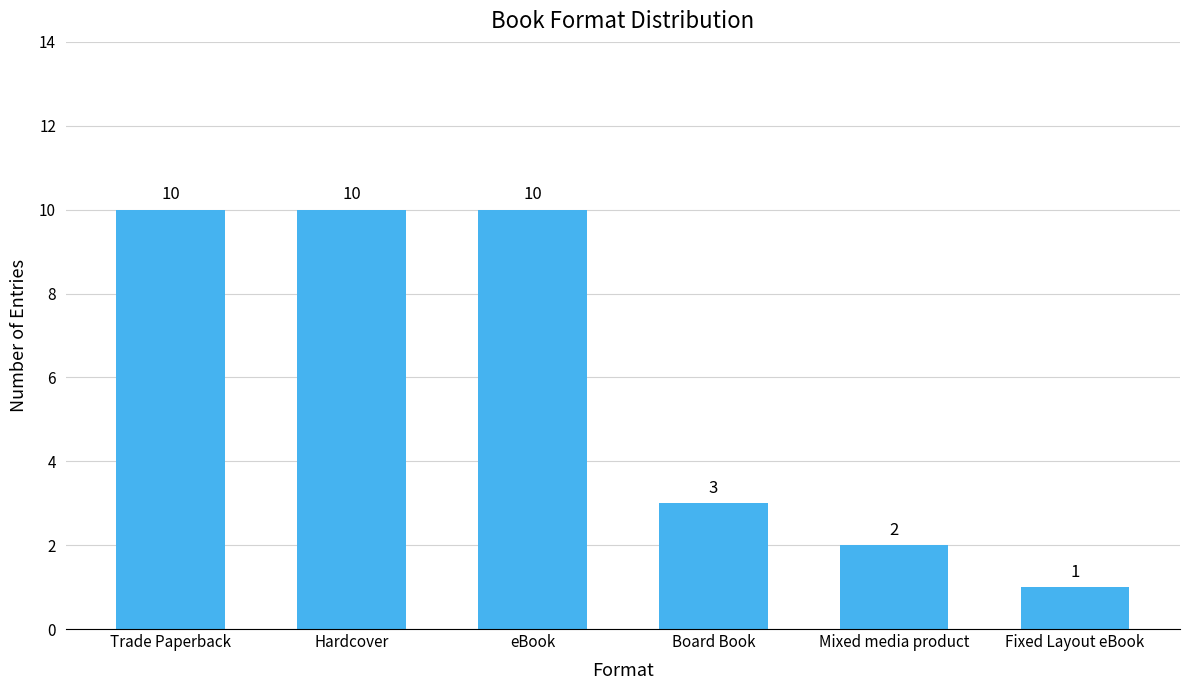

What is the sum of all values?

36